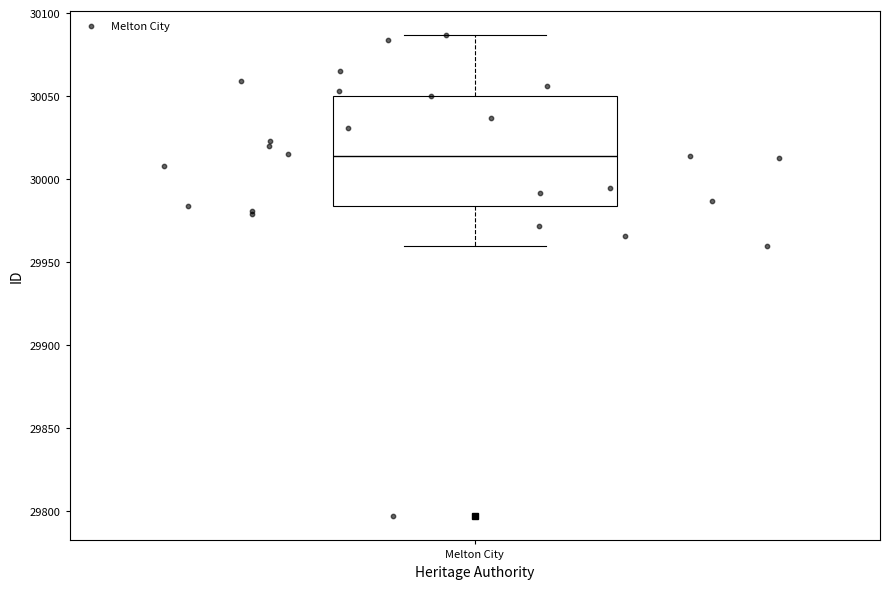

Where is the upper edge of the box for Melton City on the y-axis? The values are not printed on the chart, so give them approximately, as read against the axis.

30050